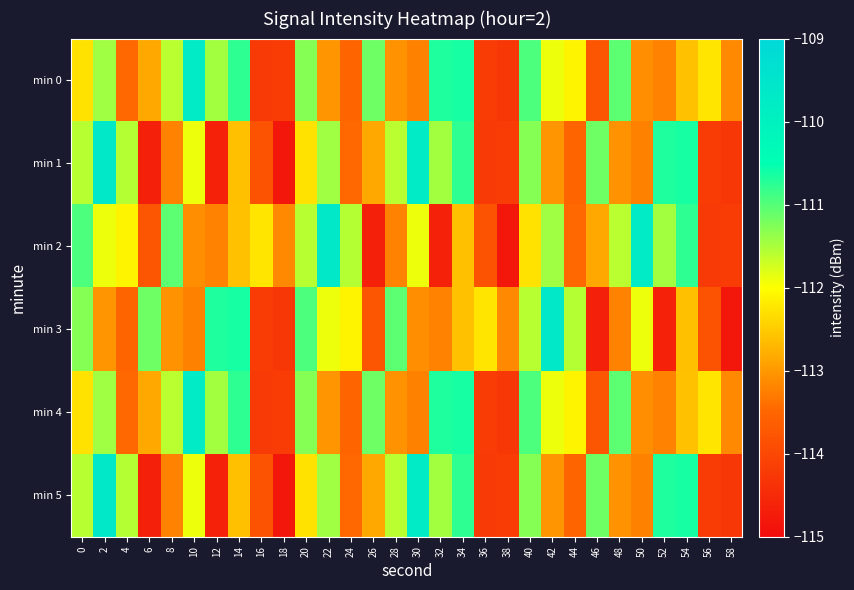

Which has a higher value, 16 or 14?

14